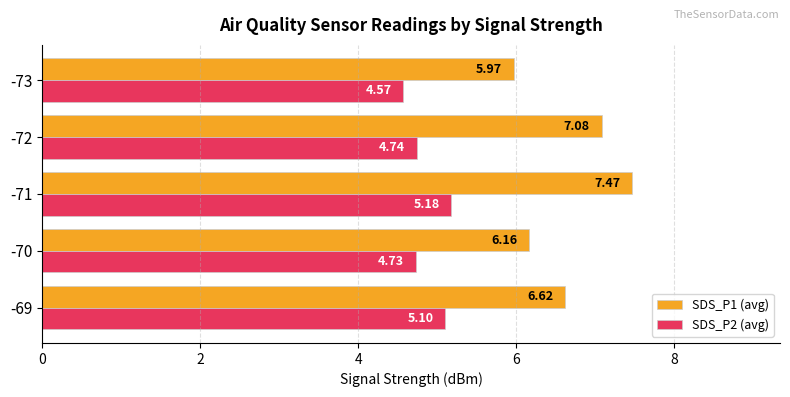

At how many categories does at least one series exceed 4?

5